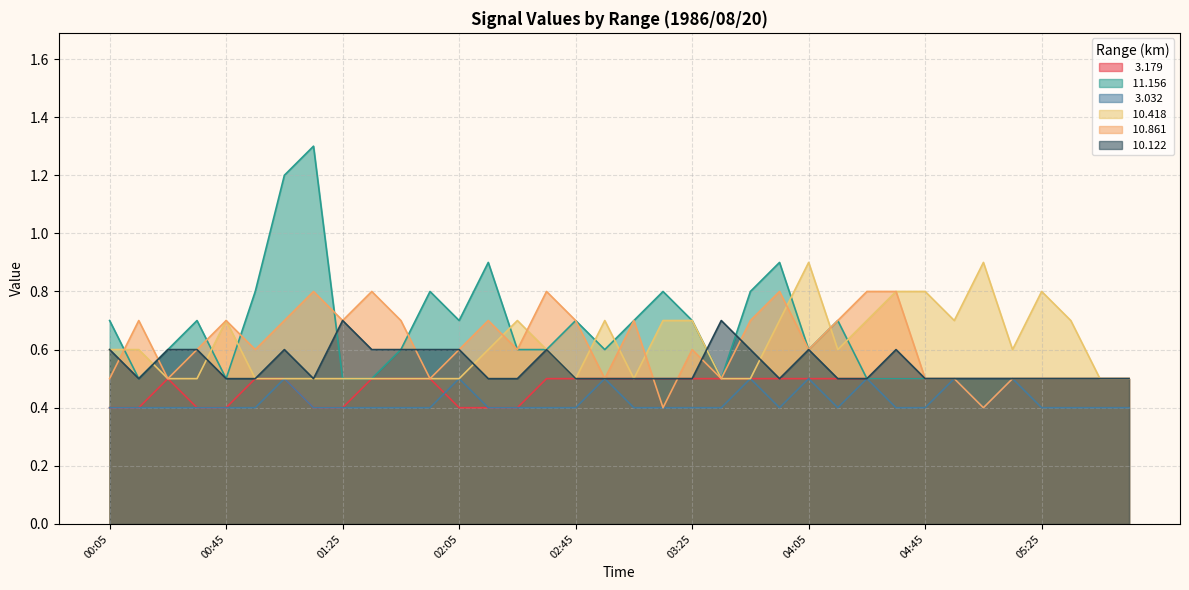

How many lines are shown in the chart?

6